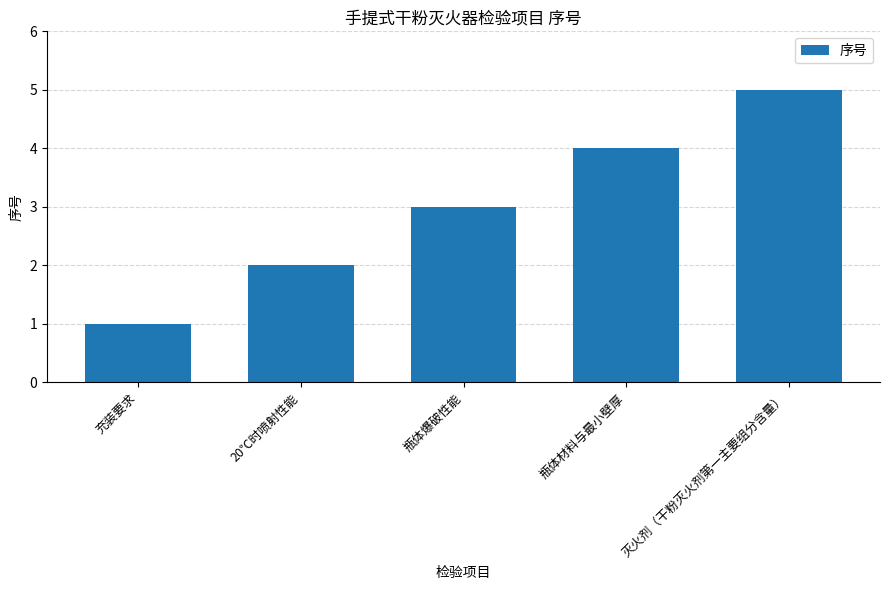

What is the value of the 4th bar from the left?

4